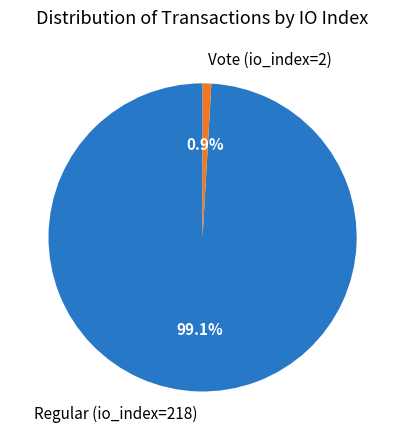

Combined, do Regular (io_index=218) and Vote (io_index=2) account for over 50%?

Yes